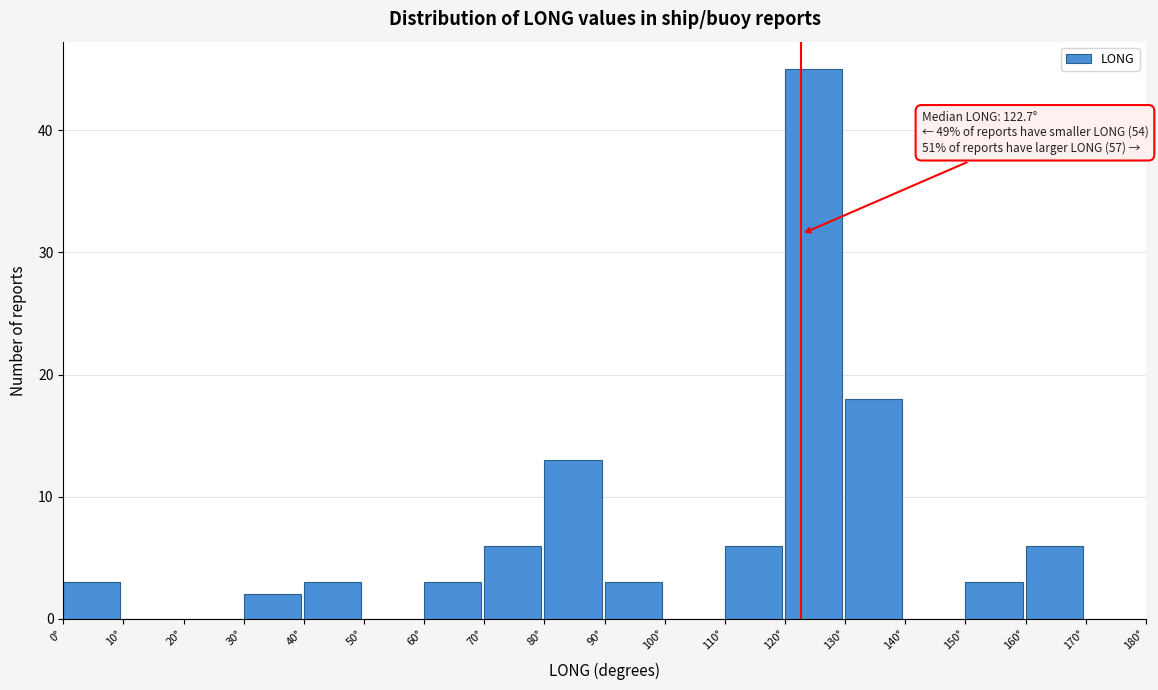

Over which range of the x-axis is the bar tallest?

120 to 130